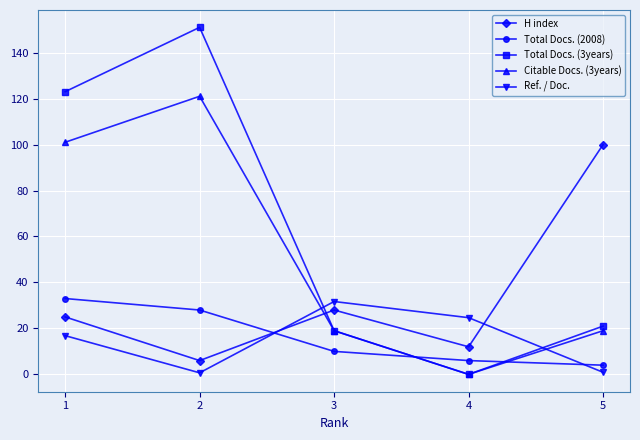

True or false: H index has more than 2 points higher than both neighbors.

False